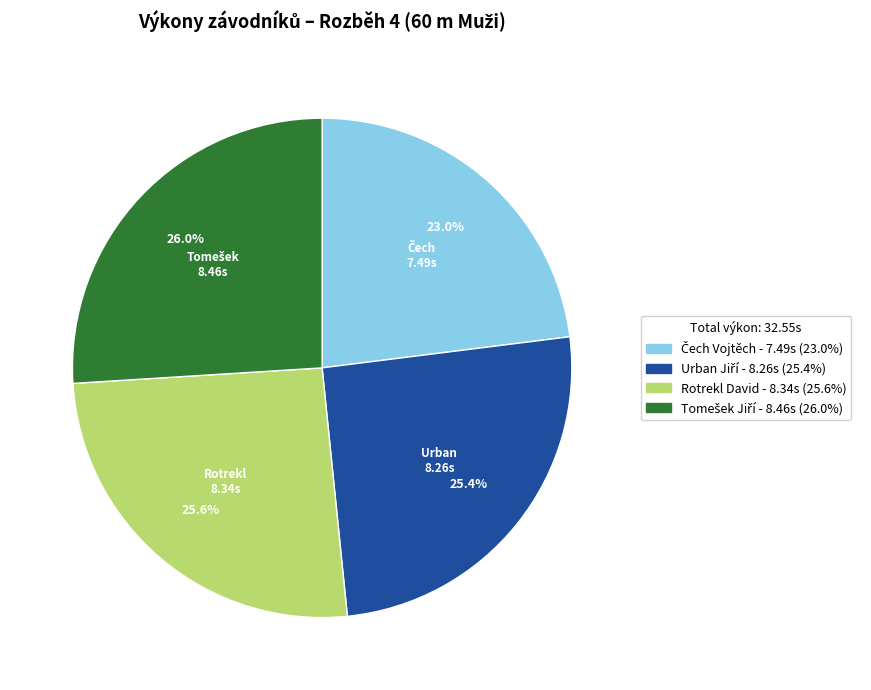

What percentage is NOT represented by Rotrekl David?

74.4%